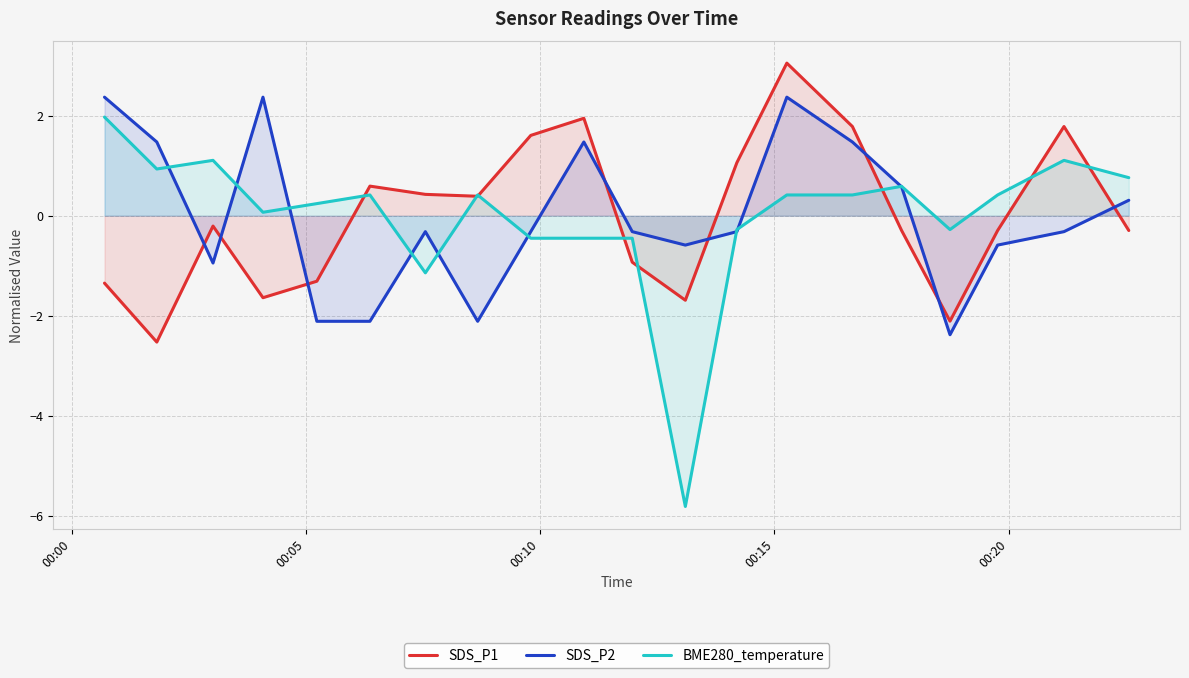

Does the chart have visible grid lines?

Yes